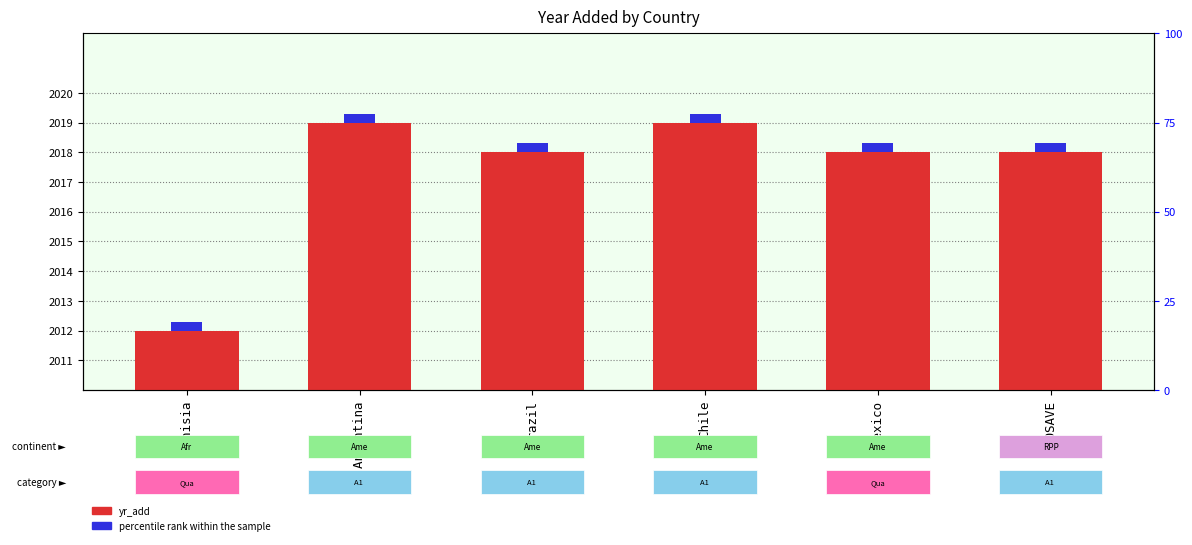

What is the label of the 6th bar from the left?

COSAVE